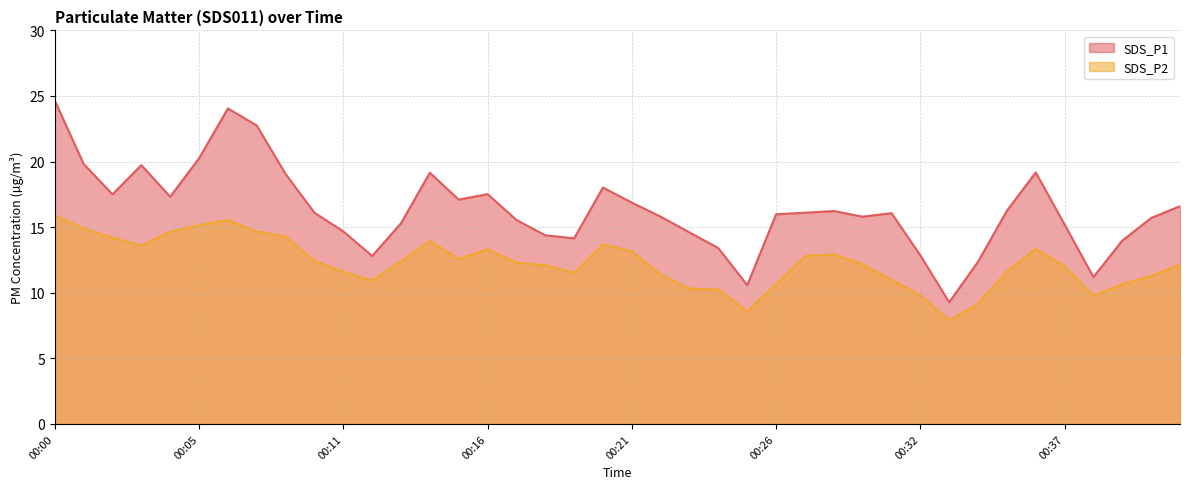

How many lines are shown in the chart?

2